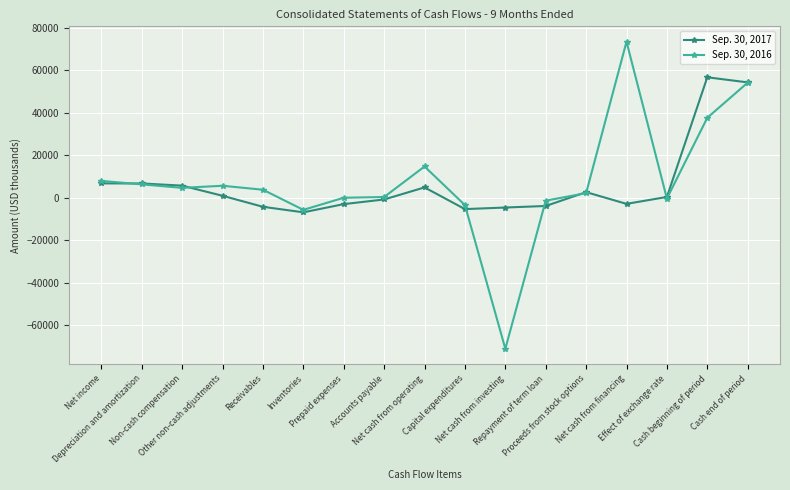

What is the value of the Sep. 30, 2017 point at the 12th from the left?

-3916